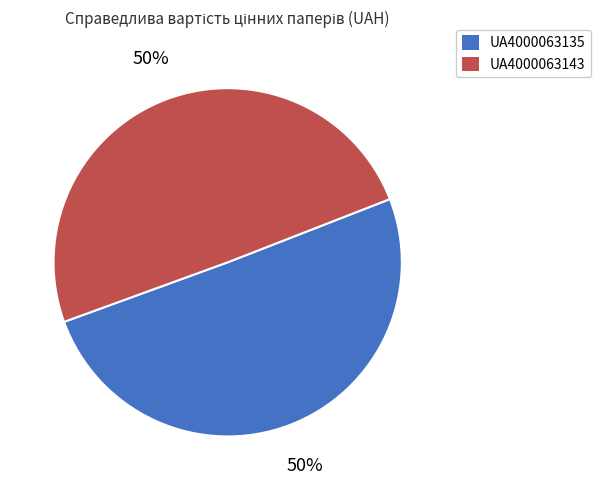

Do UA4000063143 and UA4000063135 together represent more than half of the pie?

Yes